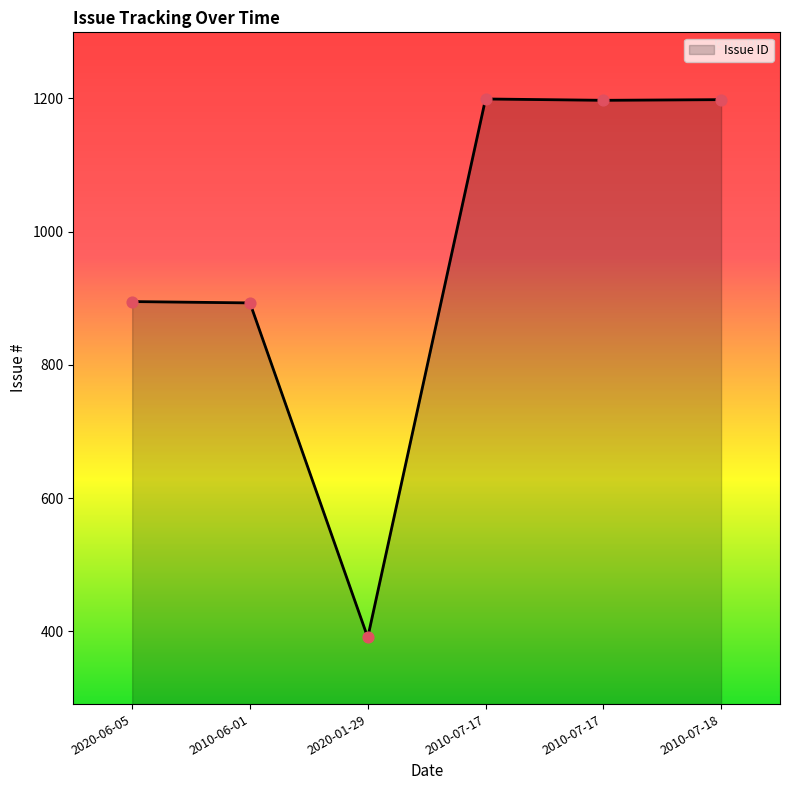

Which has a higher value, 2020-01-29 or 2010-06-01?

2010-06-01